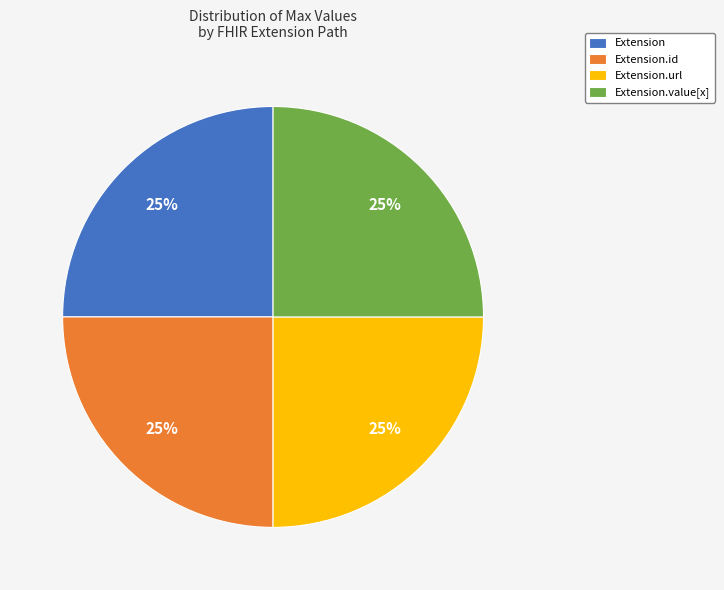

Is it true that Extension.value[x] is 11% of the pie?

False